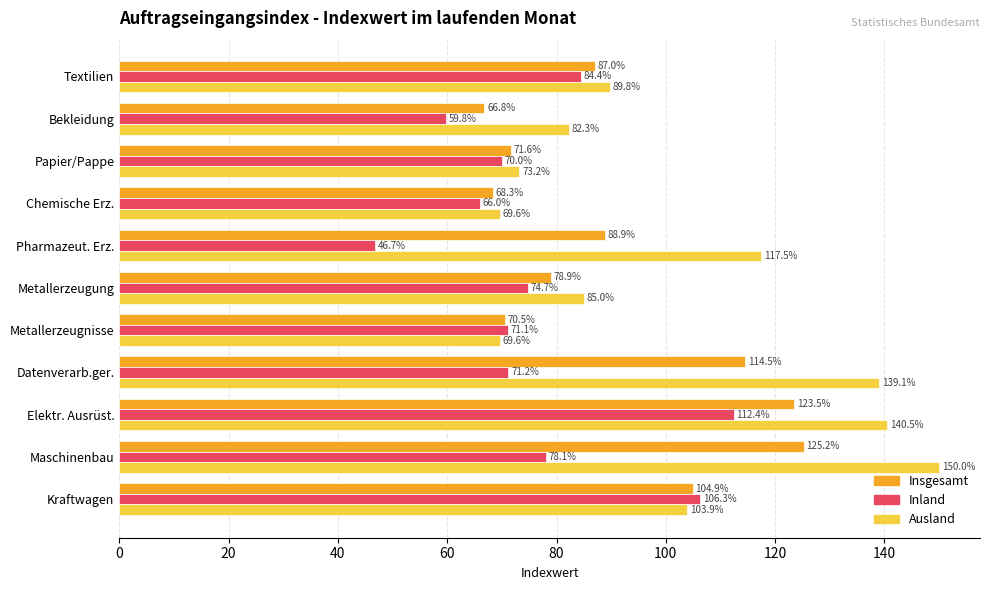

At how many categories does at least one series exceed 129?

3